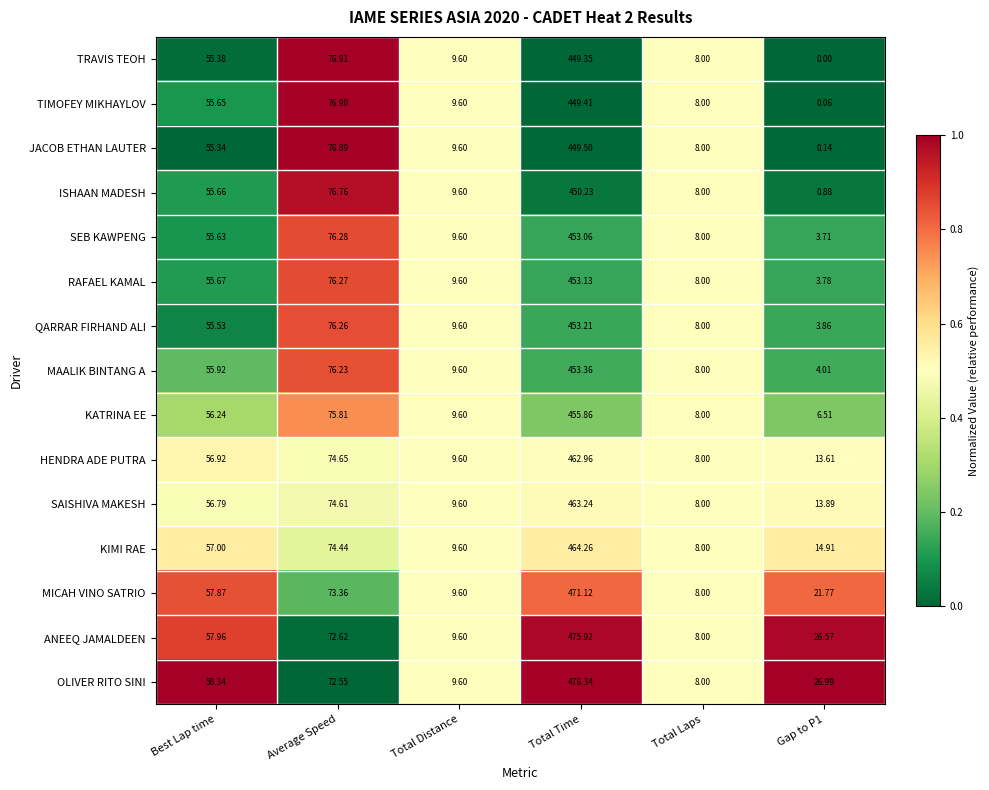

What is the total value across all series at Best Lap time?

845.9